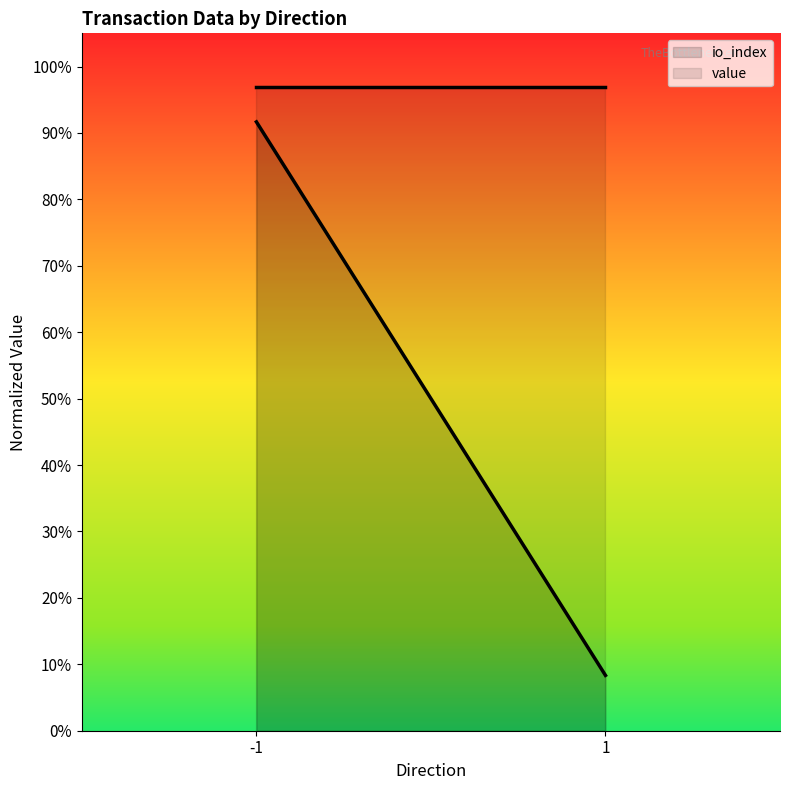

What is the total value across all series at 1?

1.1